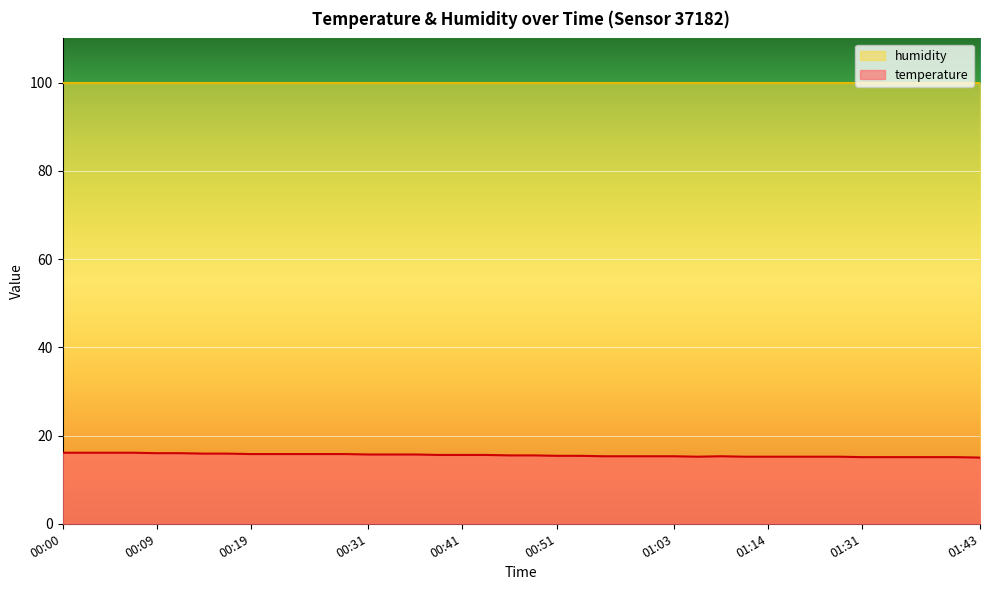

Reading right to left, what are all the values shown in this chart?

15.0	15.1	15.1	15.1	15.1	15.1	15.2	15.2	15.2	15.2	15.2	15.3	15.2	15.3	15.3	15.3	15.3	15.4	15.4	15.5	15.5	15.6	15.6	15.6	15.7	15.7	15.7	15.8	15.8	15.8	15.8	15.8	15.9	15.9	16.0	16.0	16.1	16.1	16.1	16.1